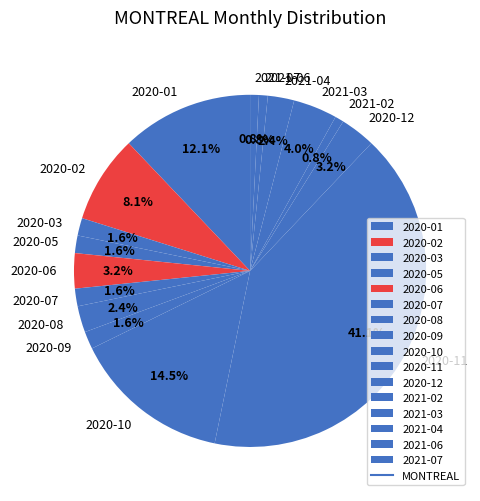

What percentage is NOT represented by 2021-04?

97.6%